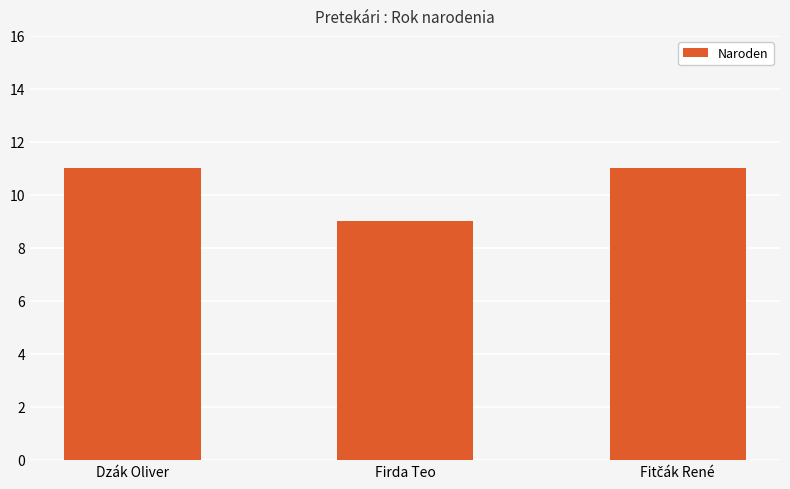

What is the difference between the second highest and minimum values?

2